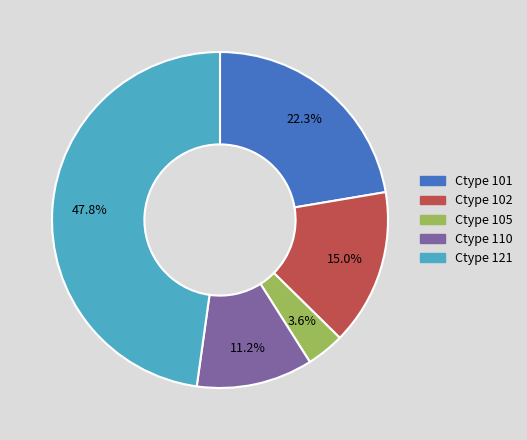

Is there any slice that represents more than half of the pie?

No